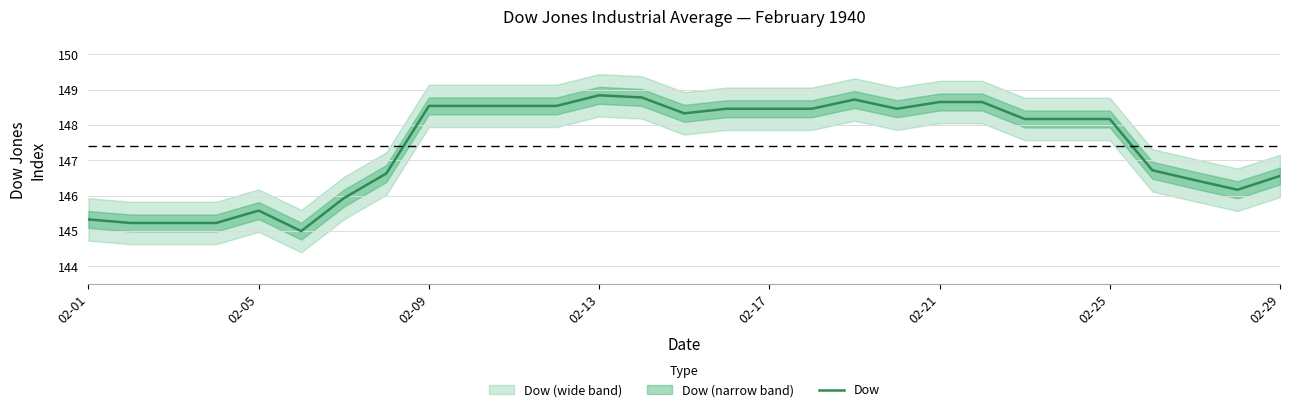

The chart shows a value of 213.8 at 26. True or false?

False